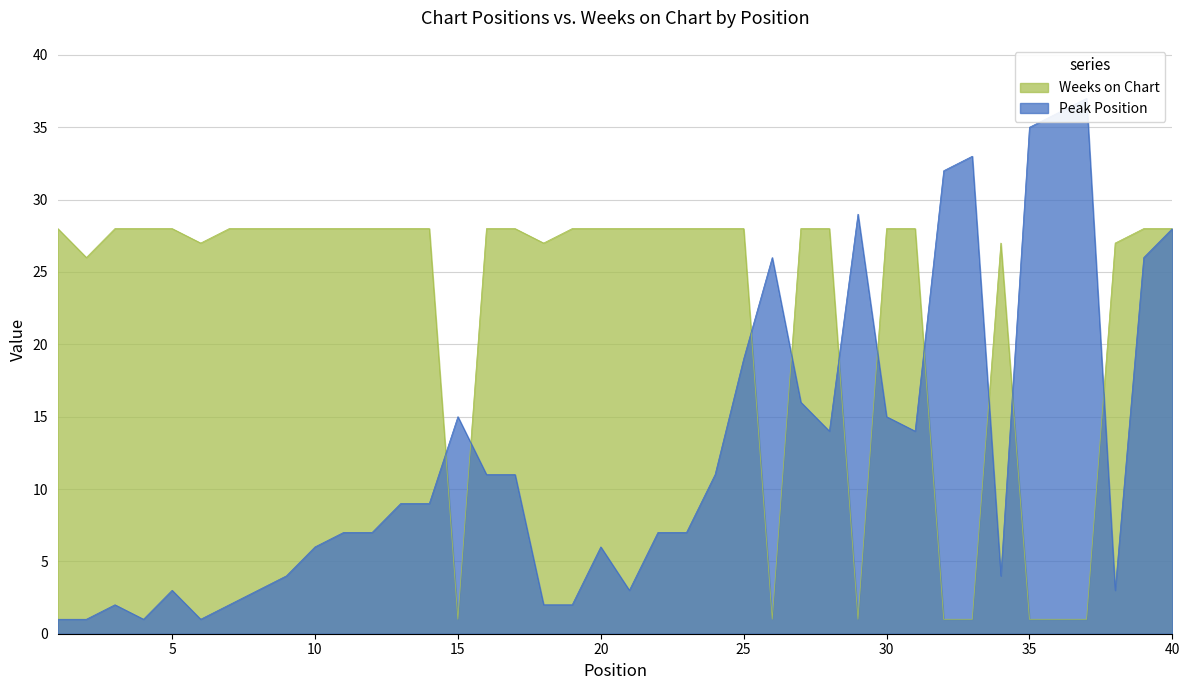

Which series has the largest range (max minus min)?

Peak Position